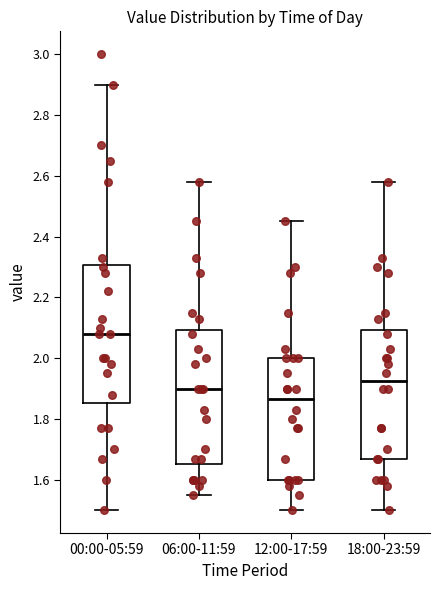

Reading left to right, transcribe this box plot: for each box, give where its median line is, the range the box spans, and where its two whiskers end, as read against the y-axis. The values are not printed on the chart, so give them approximately, as read against the axis.

00:00-05:59: median 2.08, box 1.86 to 2.30, whiskers 1.50 to 2.90
06:00-11:59: median 1.90, box 1.66 to 2.10, whiskers 1.56 to 2.58
12:00-17:59: median 1.86, box 1.60 to 2.00, whiskers 1.50 to 2.46
18:00-23:59: median 1.92, box 1.68 to 2.10, whiskers 1.50 to 2.58